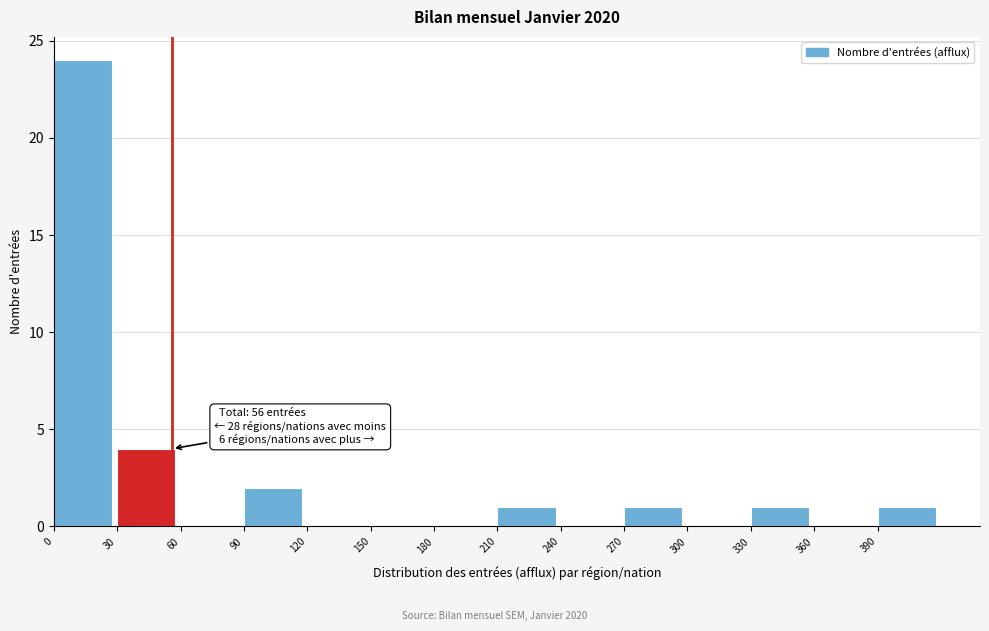

Which range on the x-axis has the tallest bar?

0 to 30